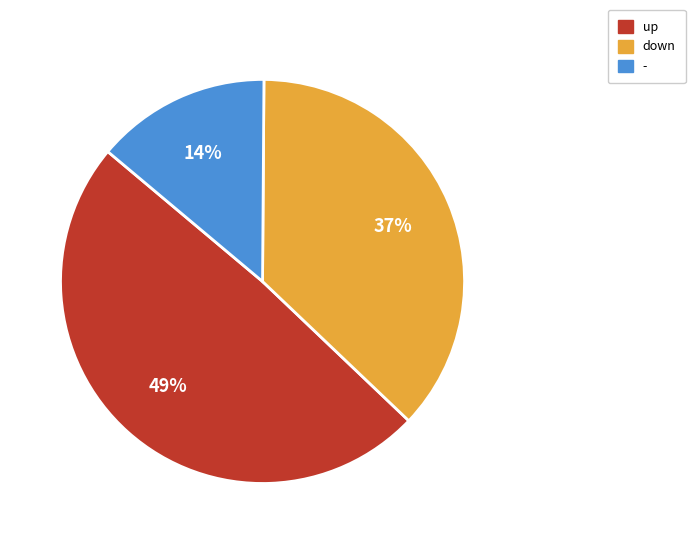

Is there a majority slice in this chart?

No